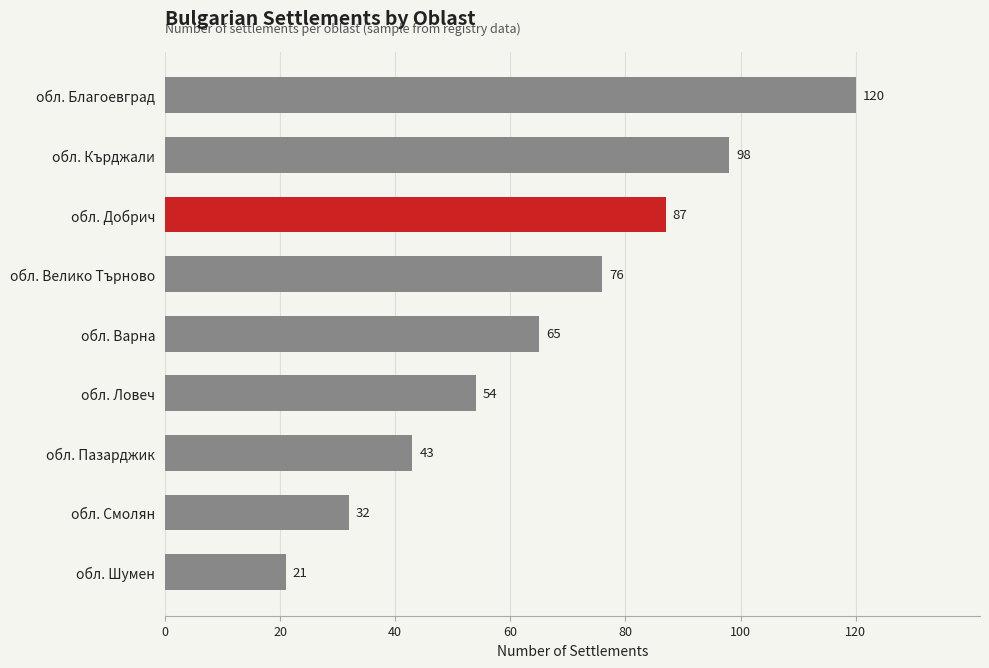

What is the average value?

66